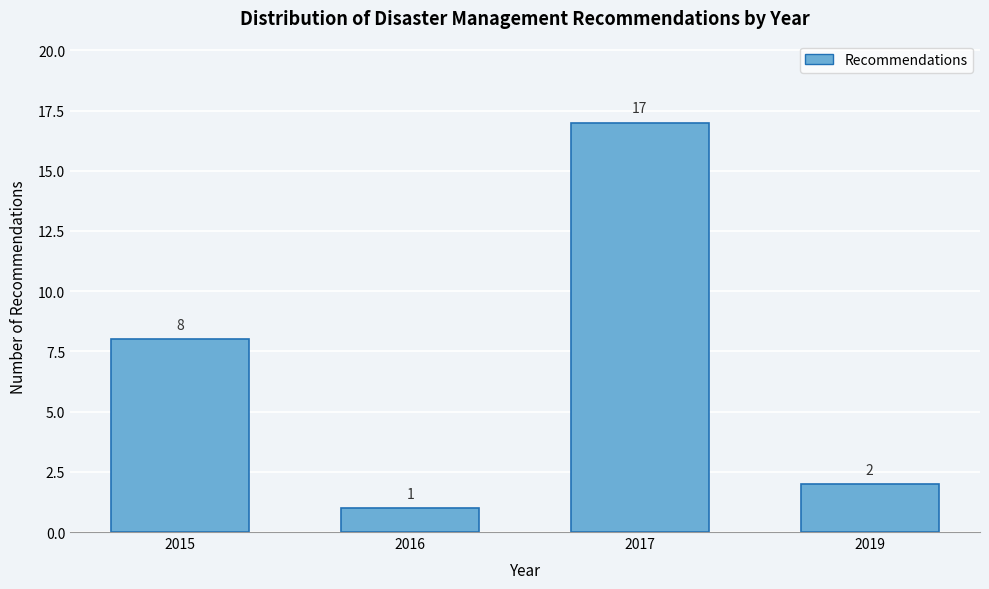

Reading left to right, transcribe all the data shown in this chart.

8	1	17	2